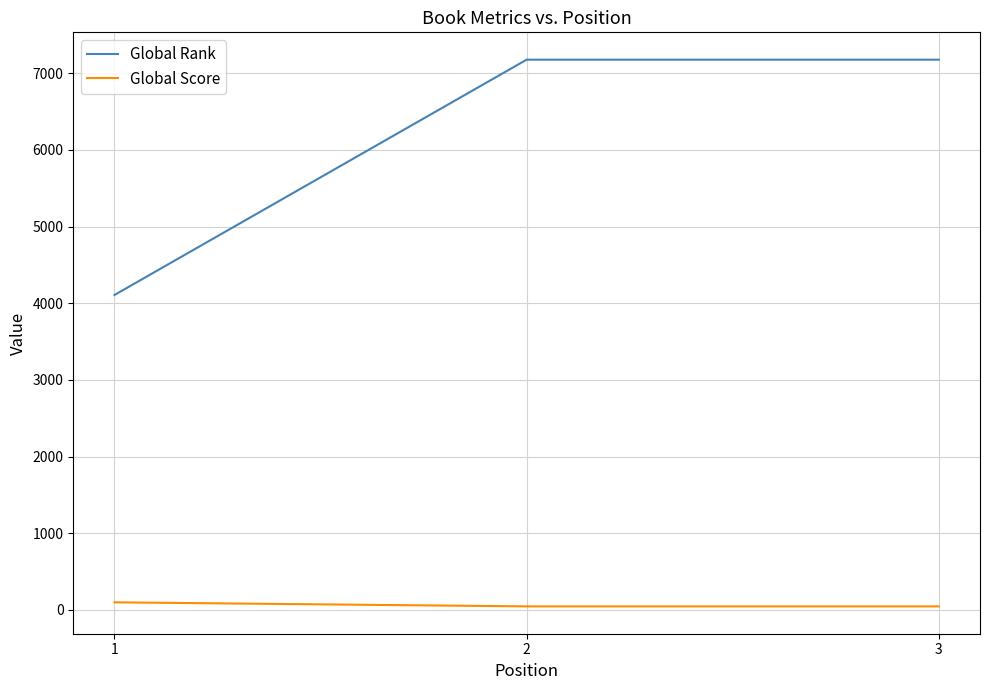

The value of Global Rank at 3 is 7178. True or false?

True